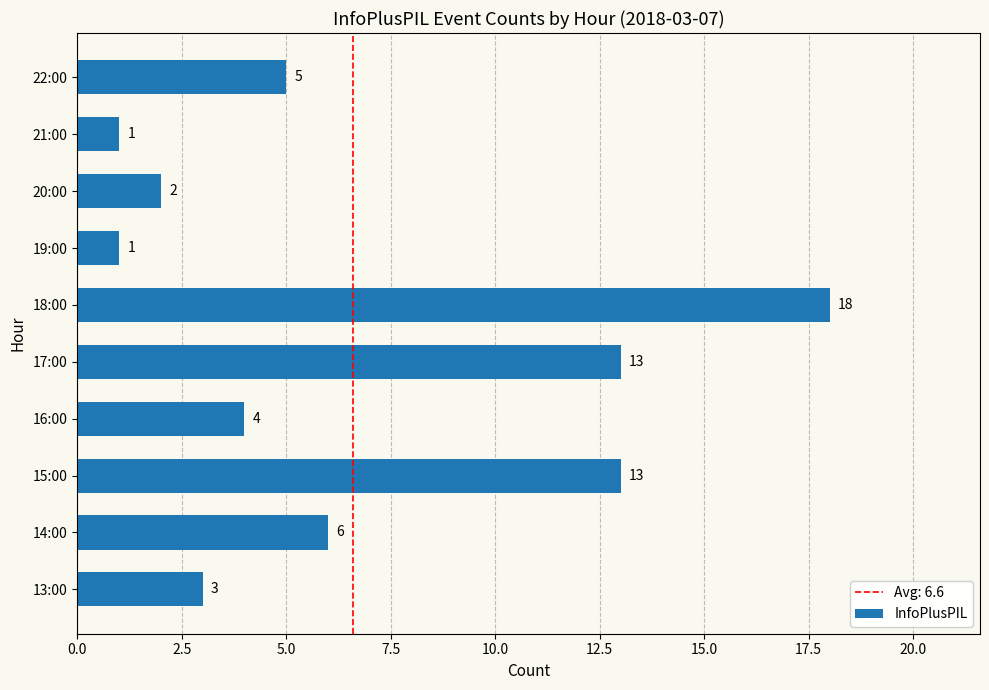

Which category has the highest value across all series?

18:00